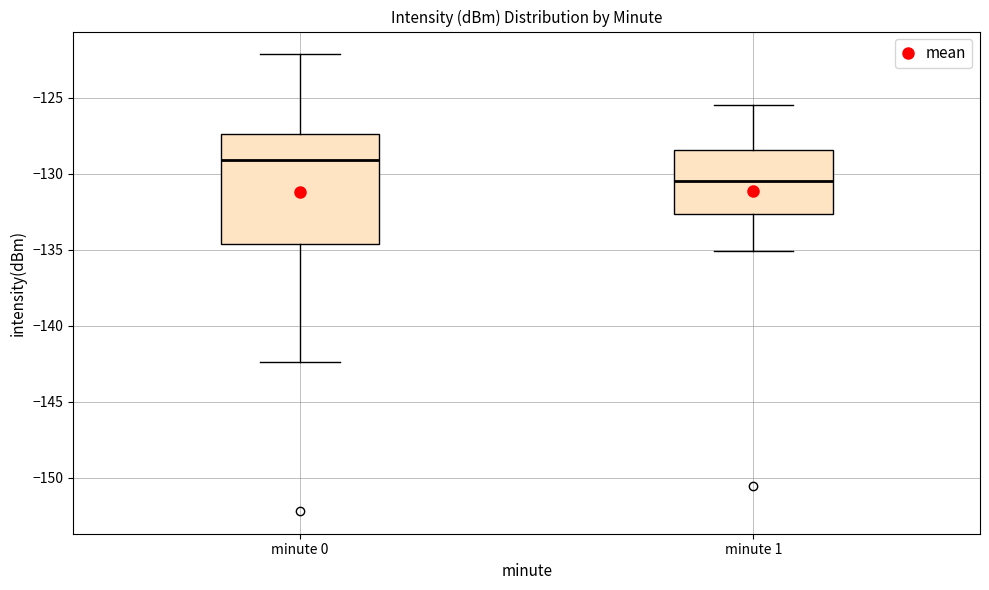

Reading left to right, read every box against the y-axis: the position of its median line, the range the box covers, and the ends of its whiskers. The values are not printed on the chart, so give them approximately, as read against the axis.

minute 0: median -129.0, box -134.5 to -127.5, whiskers -142.5 to -122.0
minute 1: median -130.5, box -132.5 to -128.5, whiskers -135.0 to -125.5